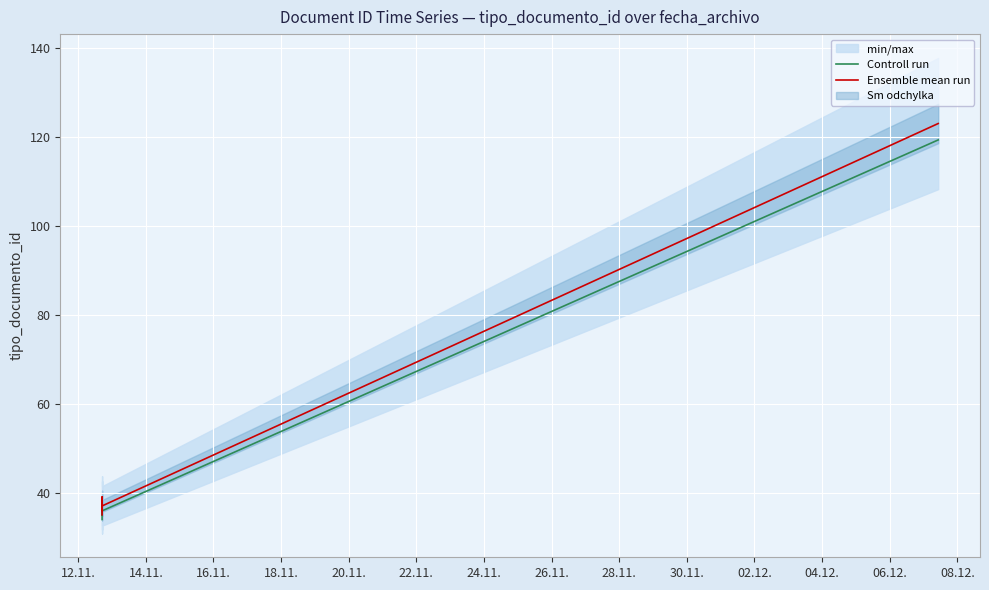

True or false: Controll run and Ensemble mean run intersect in this chart.

False